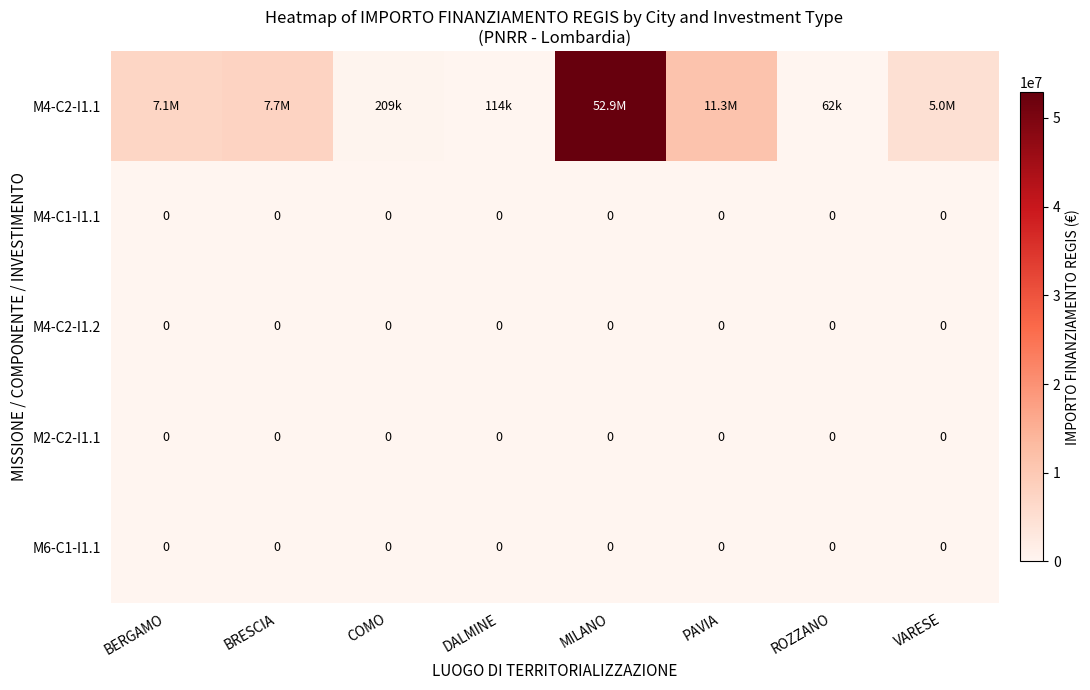

At PAVIA, list the series in order from largest to smallest.

M4-C2-I1.1, M4-C1-I1.1, M4-C2-I1.2, M2-C2-I1.1, M6-C1-I1.1